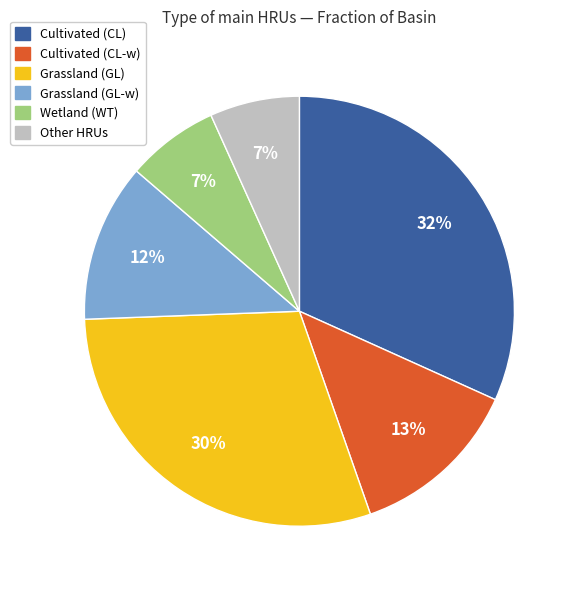

Is the sum of Other and Wetland (WT) greater than half?

No